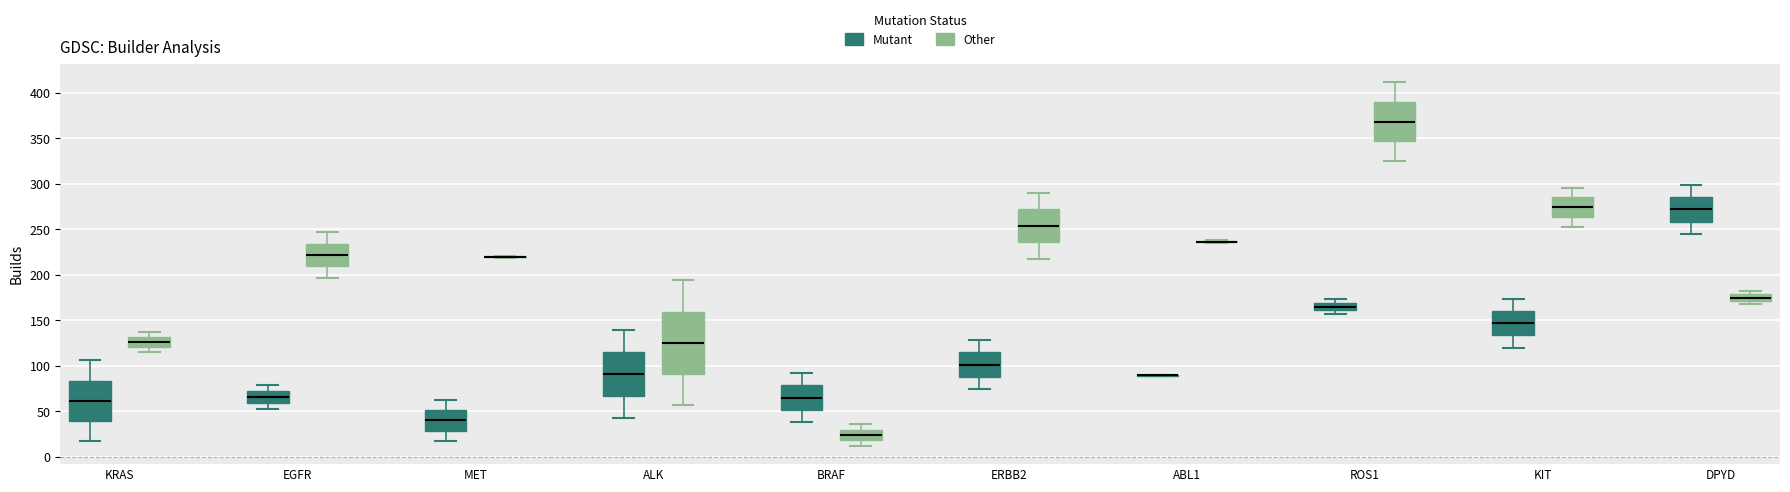

Which box is the tallest, from its lower edge to its upper edge?

ALK (Other)